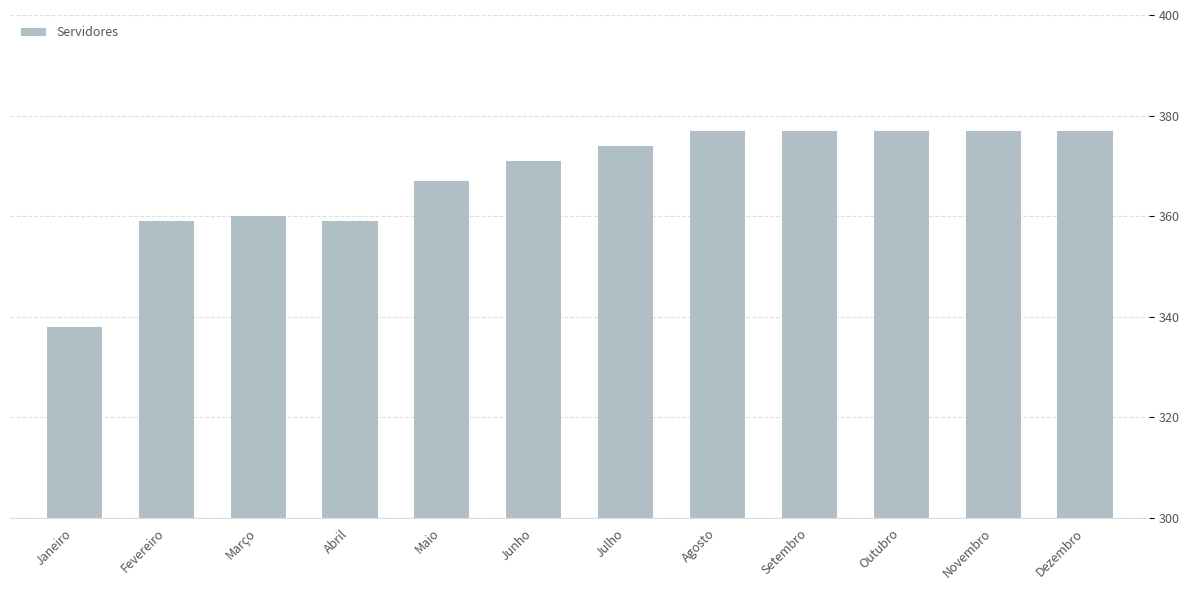

Reading right to left, what are all the values shown in this chart?

Dezembro=377	Novembro=377	Outubro=377	Setembro=377	Agosto=377	Julho=374	Junho=371	Maio=367	Abril=359	Março=360	Fevereiro=359	Janeiro=338